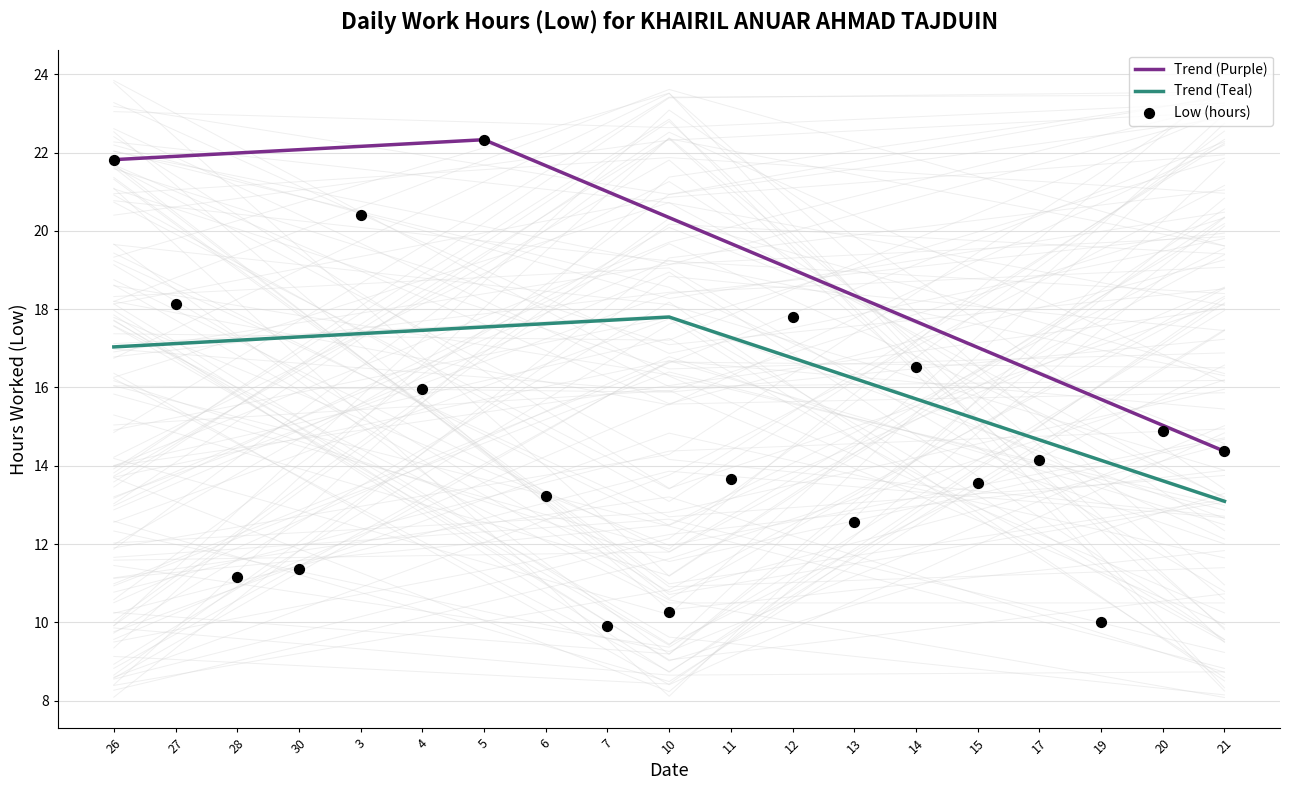

What is the ratio of the value at 3 to the value at 28?

1.8